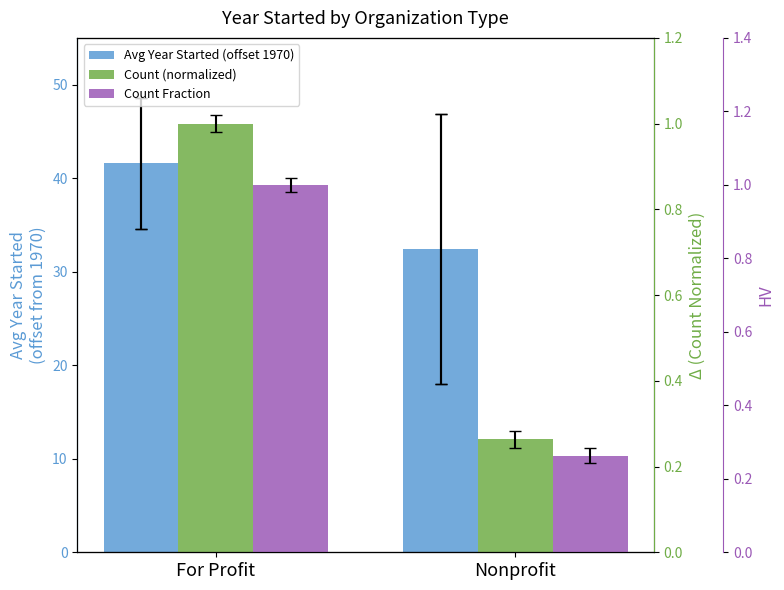

Which series has the largest range (max minus min)?

Avg Year Started (offset from 1970)